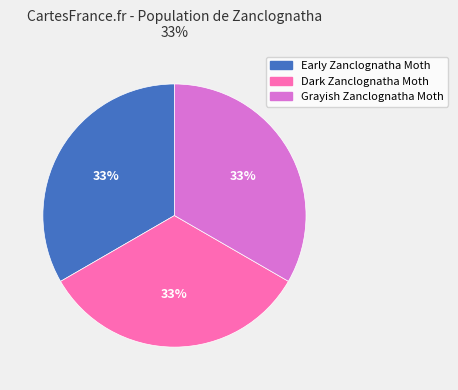

Combined, do Early Zanclognatha Moth and Grayish Zanclognatha Moth account for over 50%?

Yes